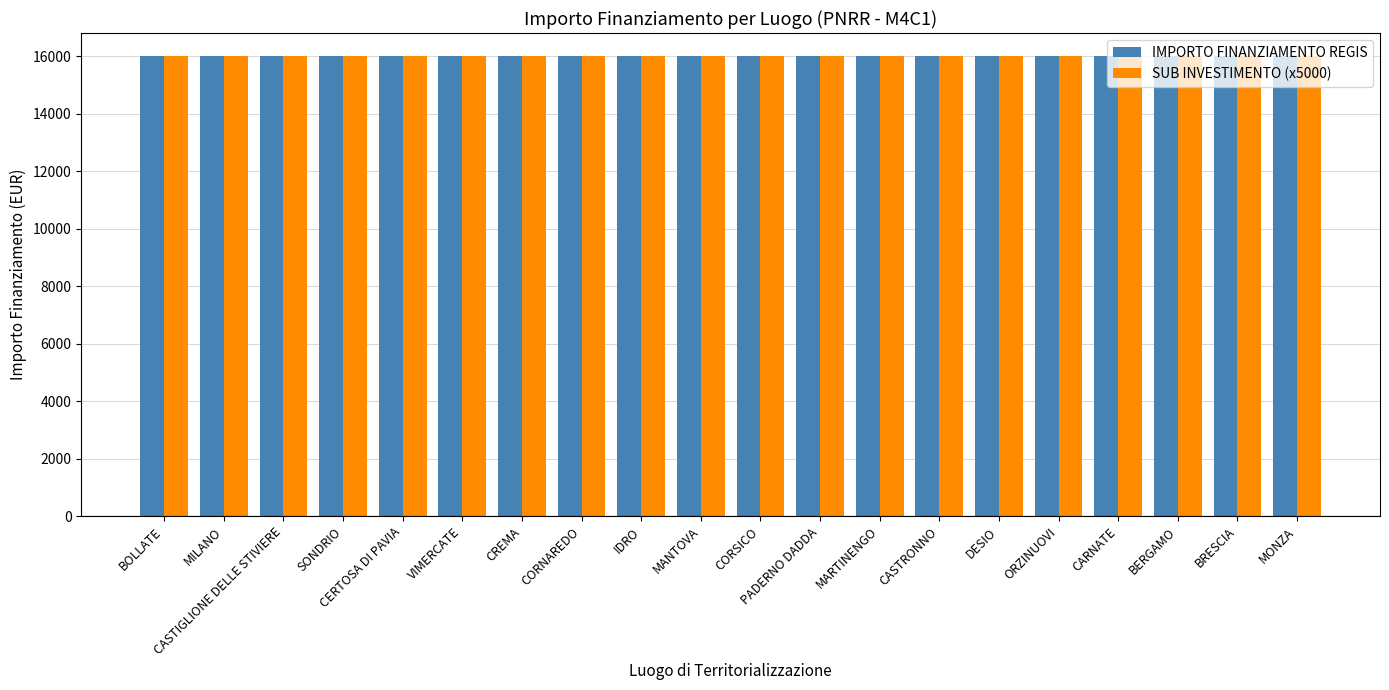

The Investimento 3.2 series shows 3.2 at BERGAMO. True or false?

True